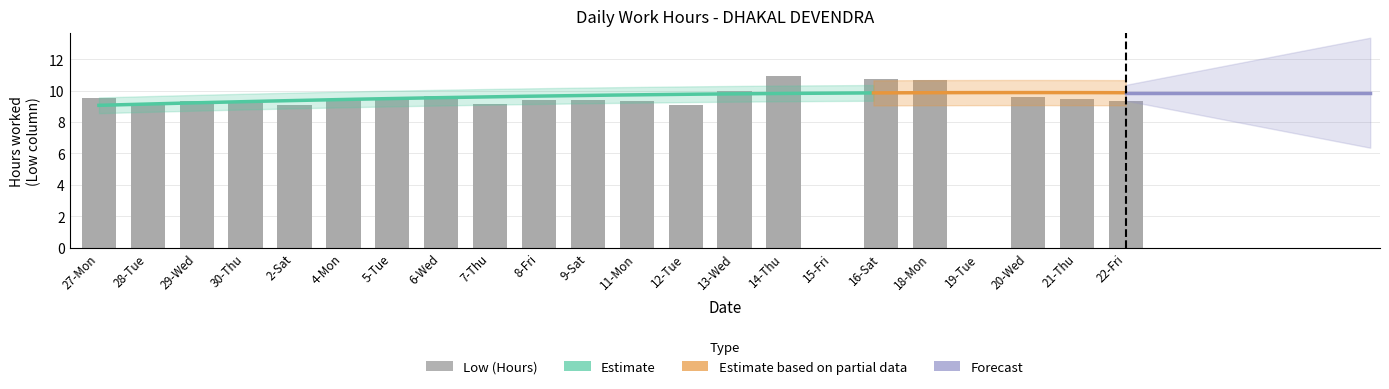

Between 4-Mon and 22-Fri, which is larger?

4-Mon